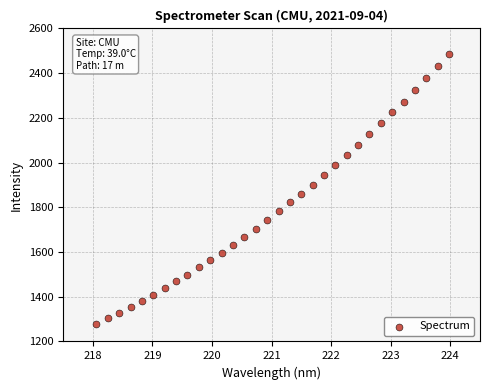

What is the range of Y values (max minus min)?

1206.8